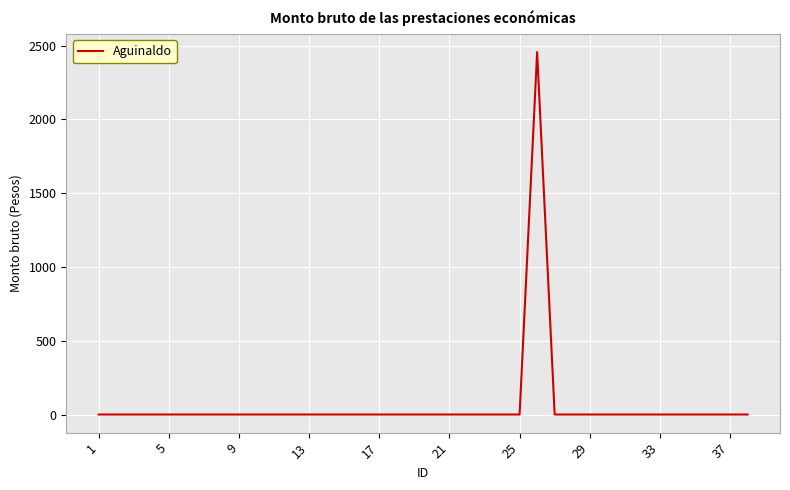

Does the chart have visible grid lines?

Yes